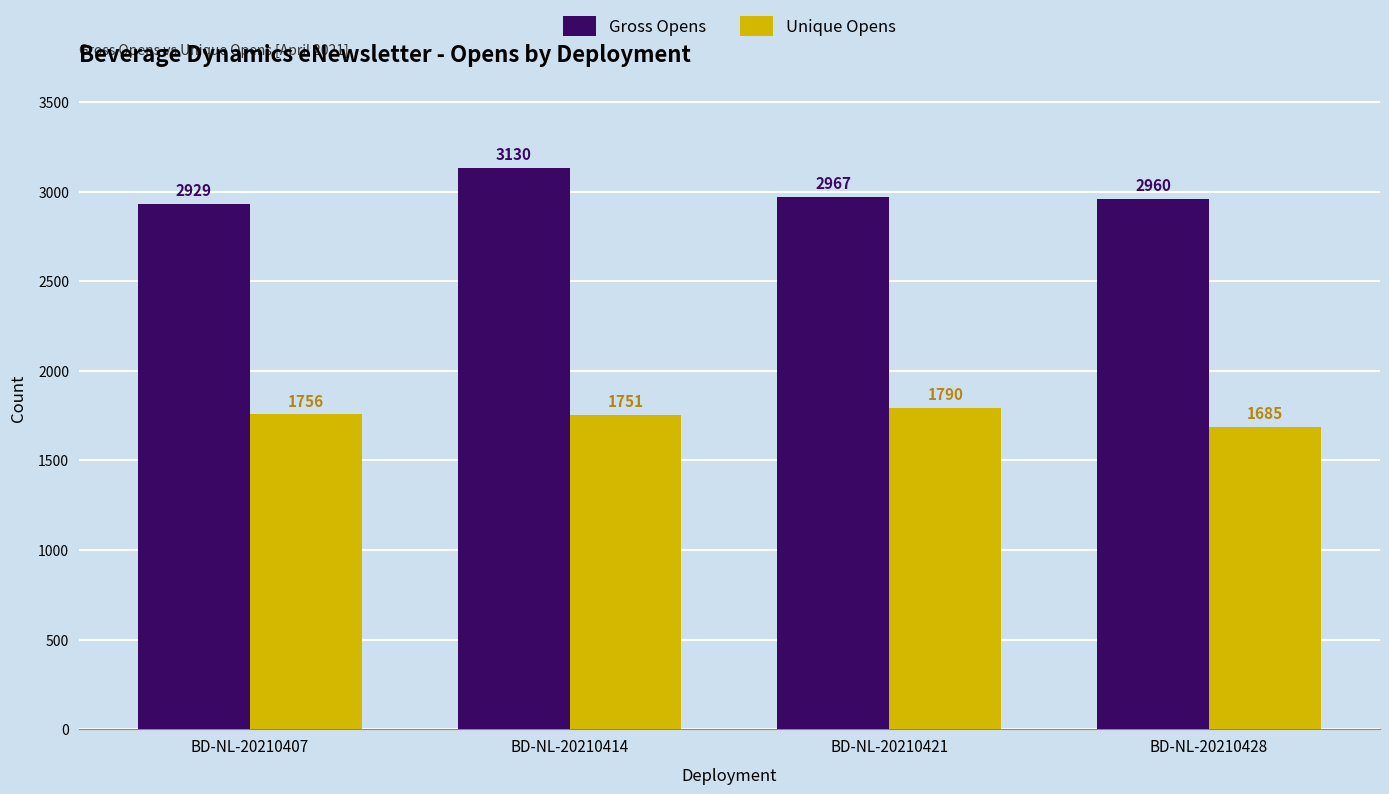

How many distinct data groups are displayed?

2